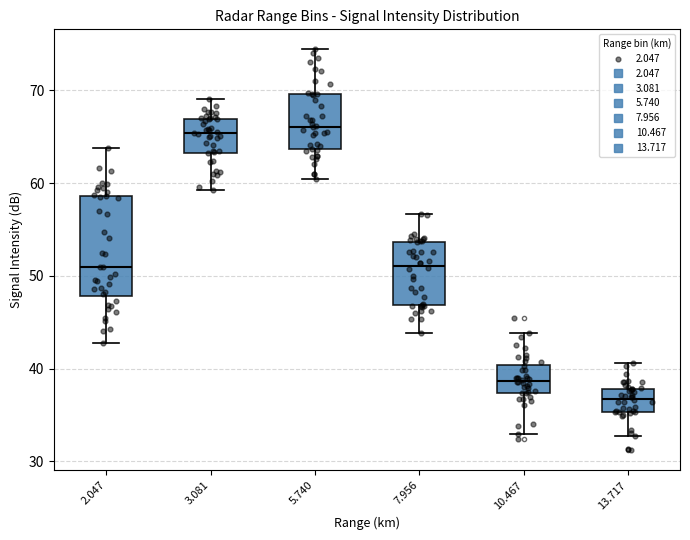

Where is the upper edge of the box at x = 5.740 on the y-axis? The values are not printed on the chart, so give them approximately, as read against the axis.

70